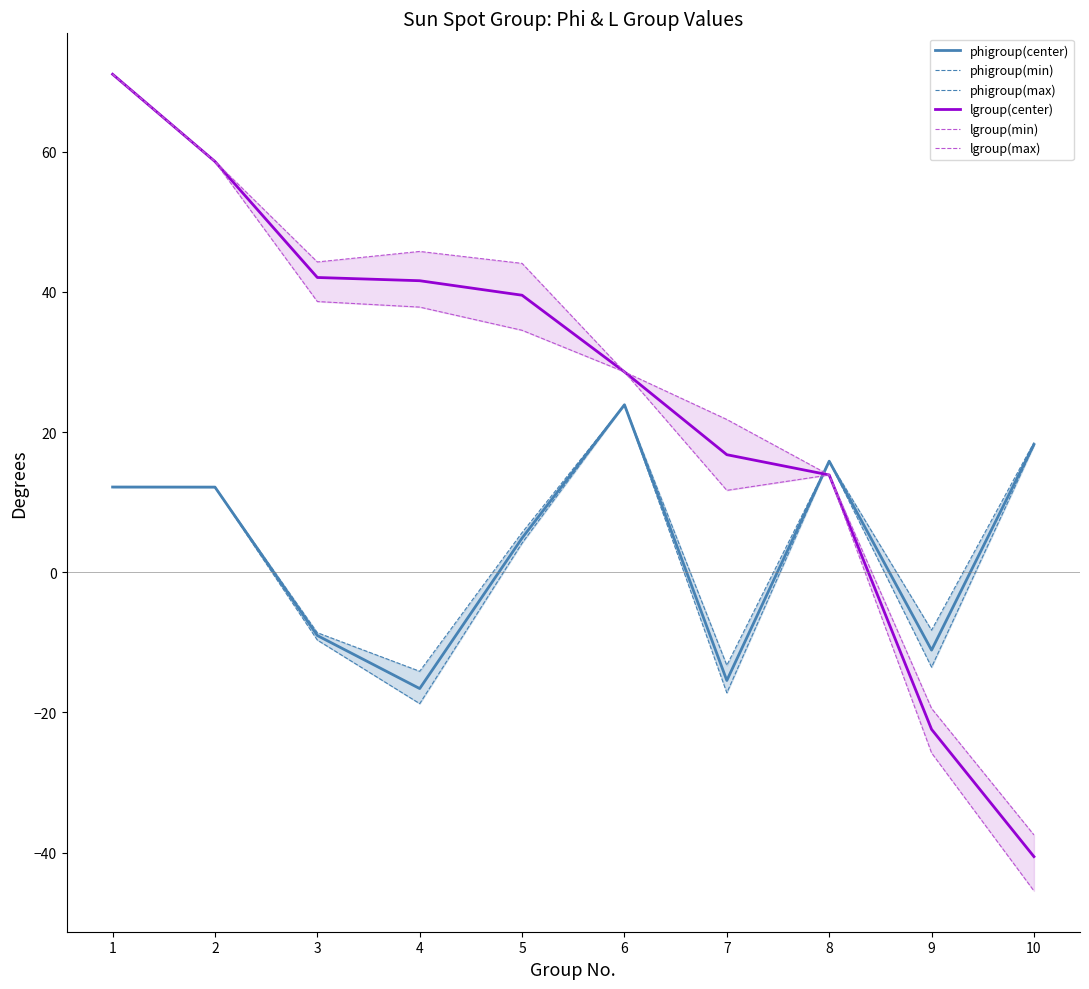

Where is the first local minimum for lgroup(max)?

3